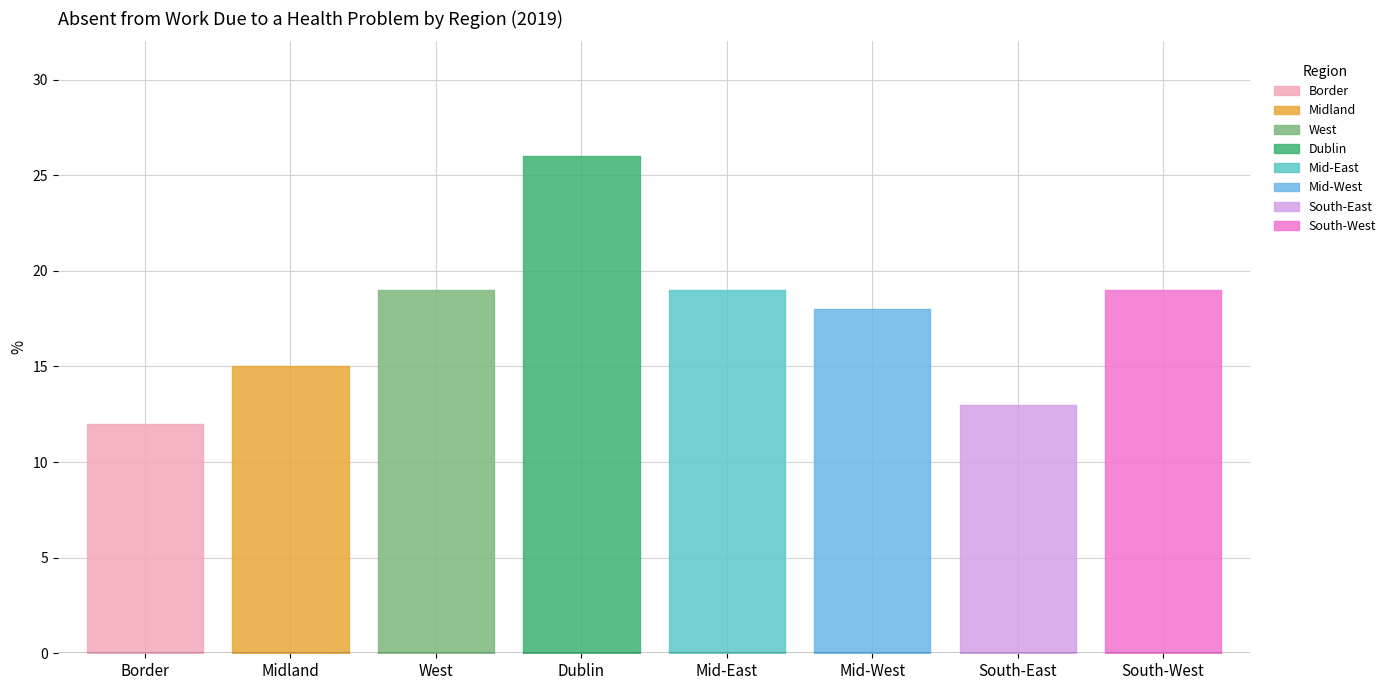

Reading right to left, extract all data points from this chart.

South-West=19	South-East=13	Mid-West=18	Mid-East=19	Dublin=26	West=19	Midland=15	Border=12